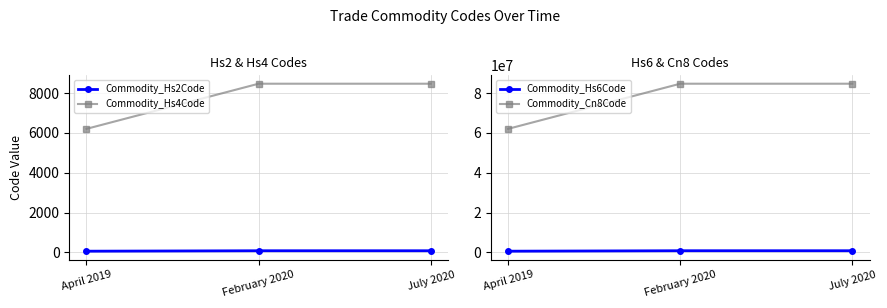

What is the value of the Commodity_Hs2Code point at the 1st from the left?

62